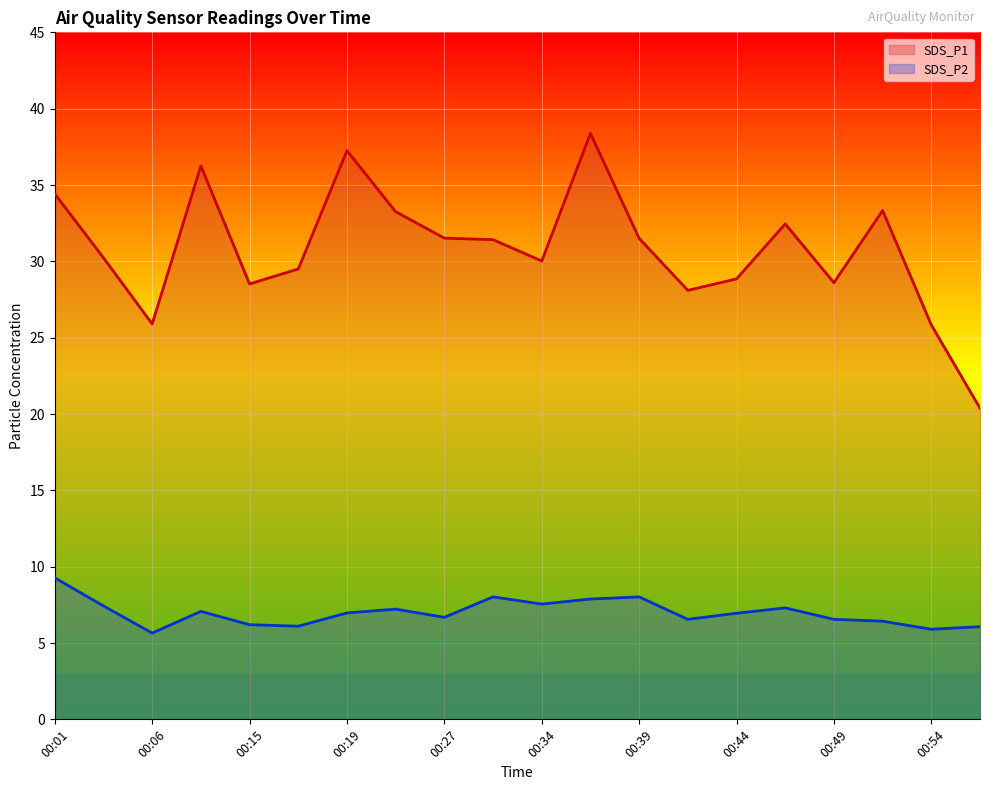

What is the value of the SDS_P2 point at the 9th from the left?

6.7